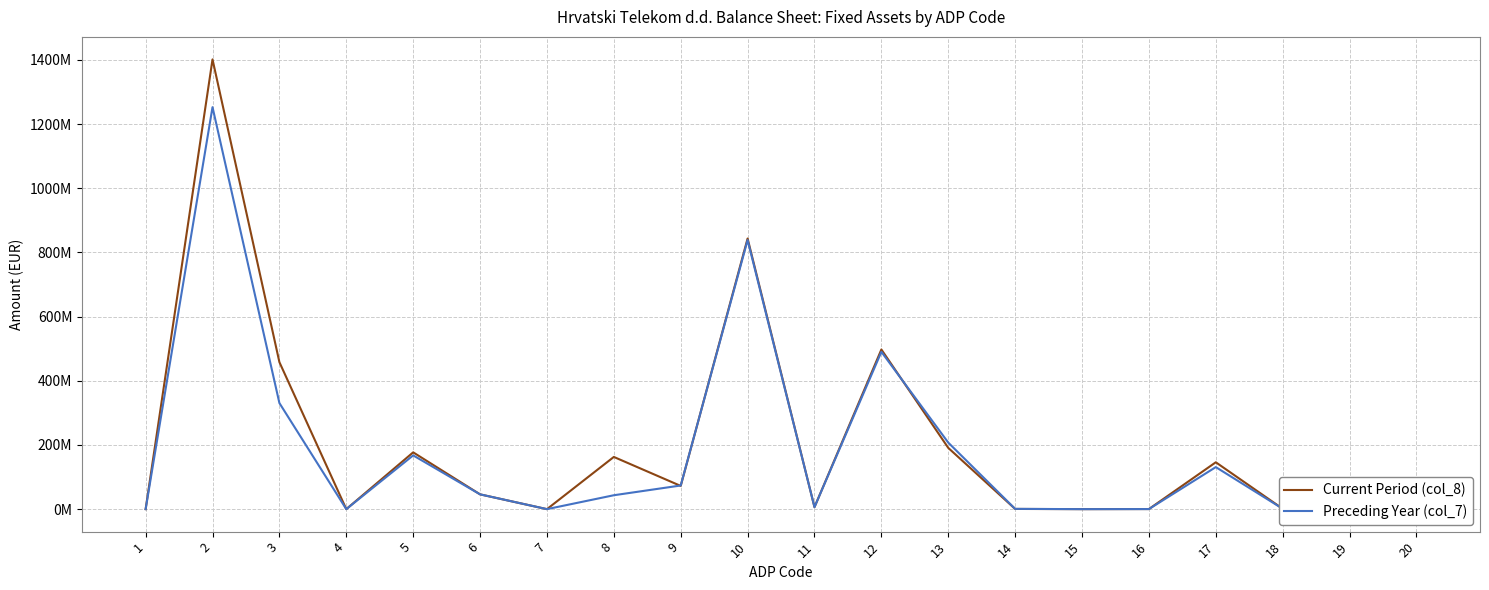

What is the difference between the second highest and minimum values in the Current Period (col_8) series?

843461603